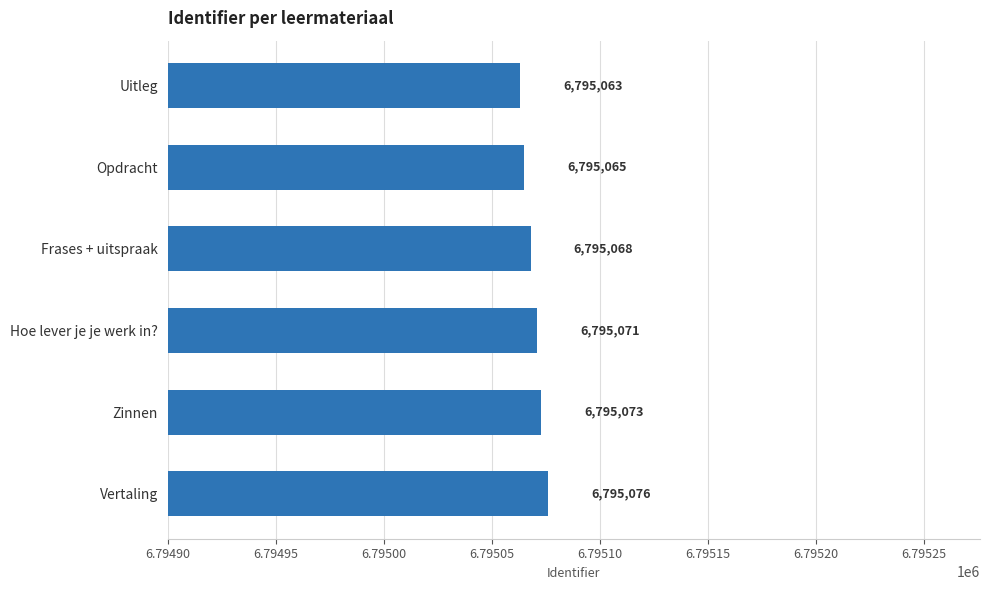

What is the difference between the second highest and second lowest values?

8